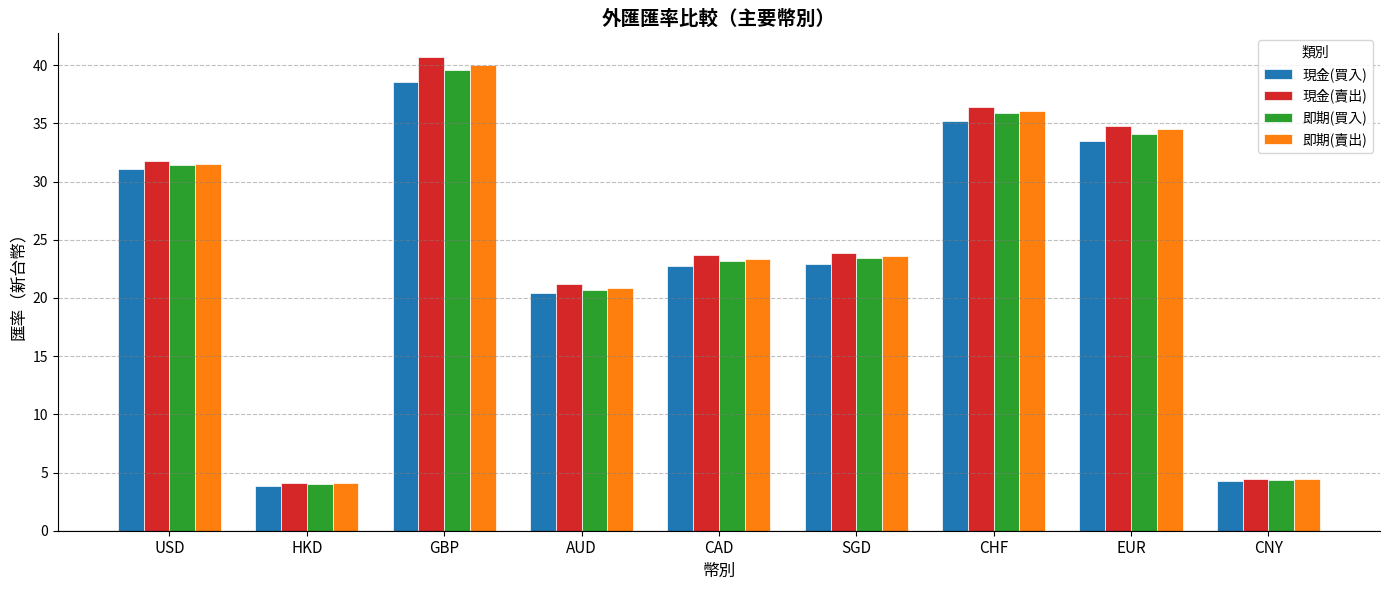

Which series has the widest spread of values?

現金(賣出)